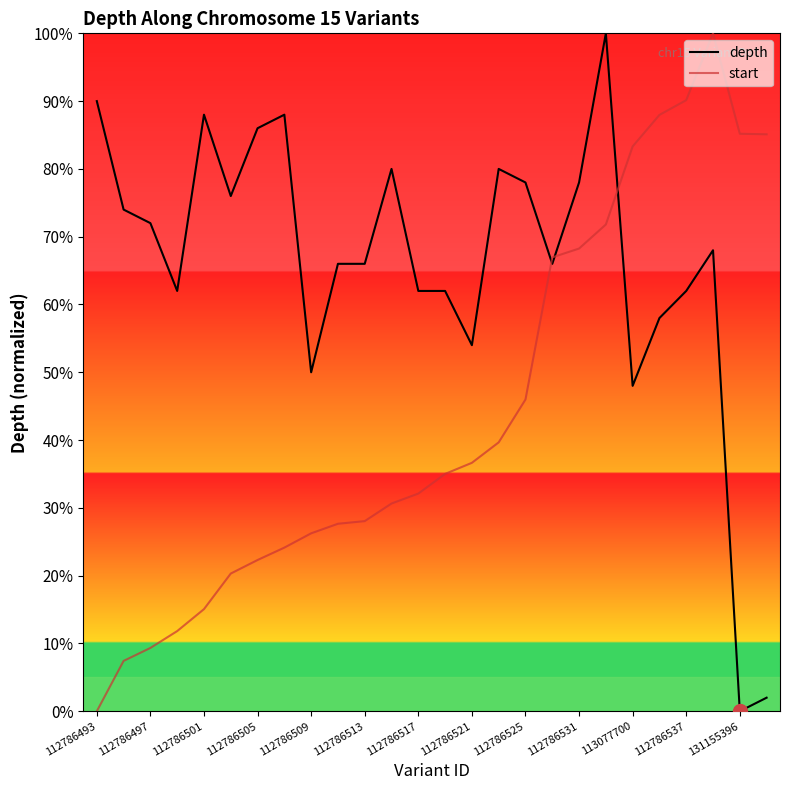

List the series in order of their overall mean, highest first.

depth, start